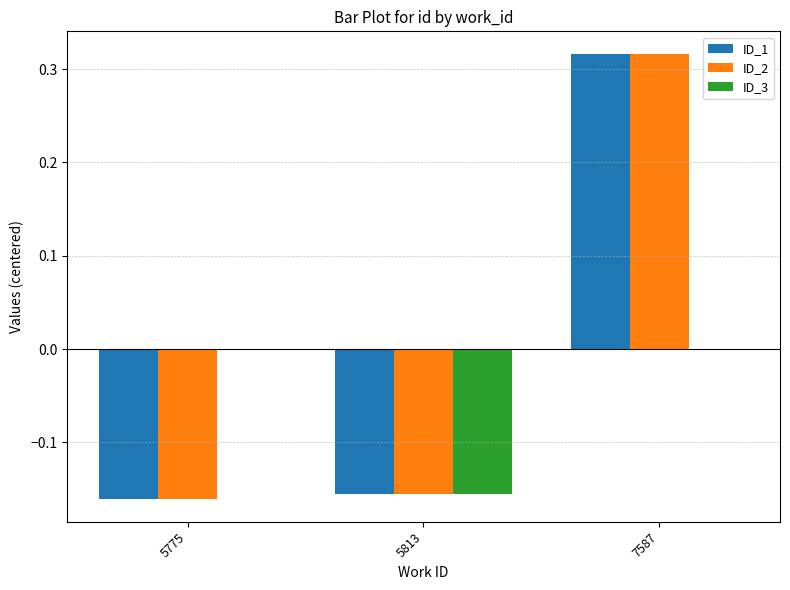

Which label corresponds to the largest value in the chart?

7587